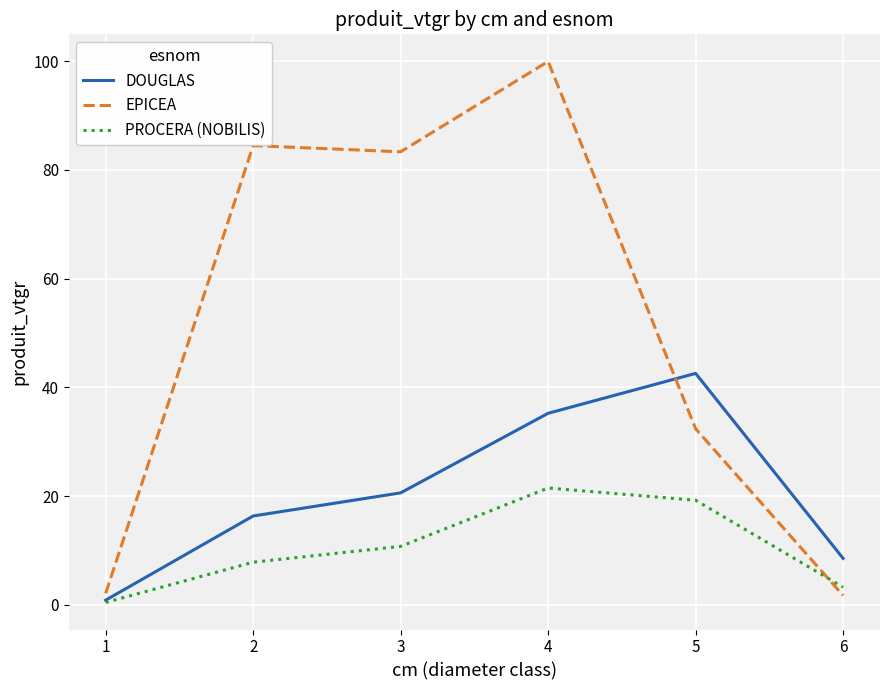

What are all the series names shown in the legend?

DOUGLAS, EPICEA, PROCERA (NOBILIS)